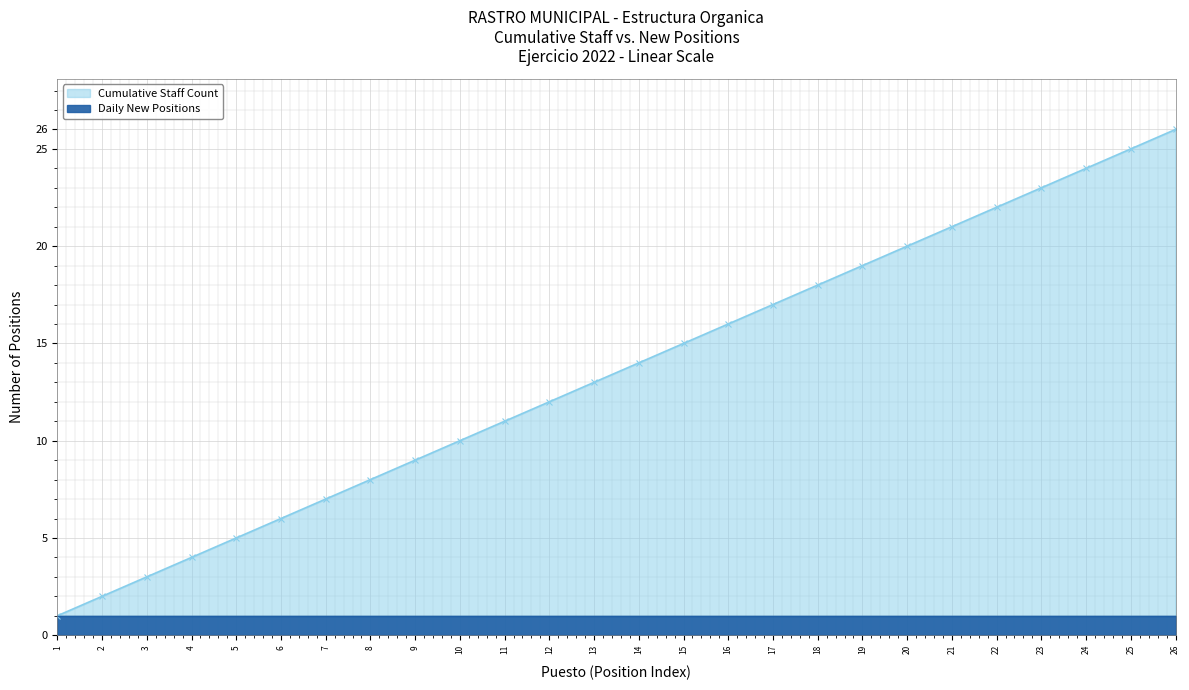

Is it true that Cumulative Staff Count equals 9 at 5?

False